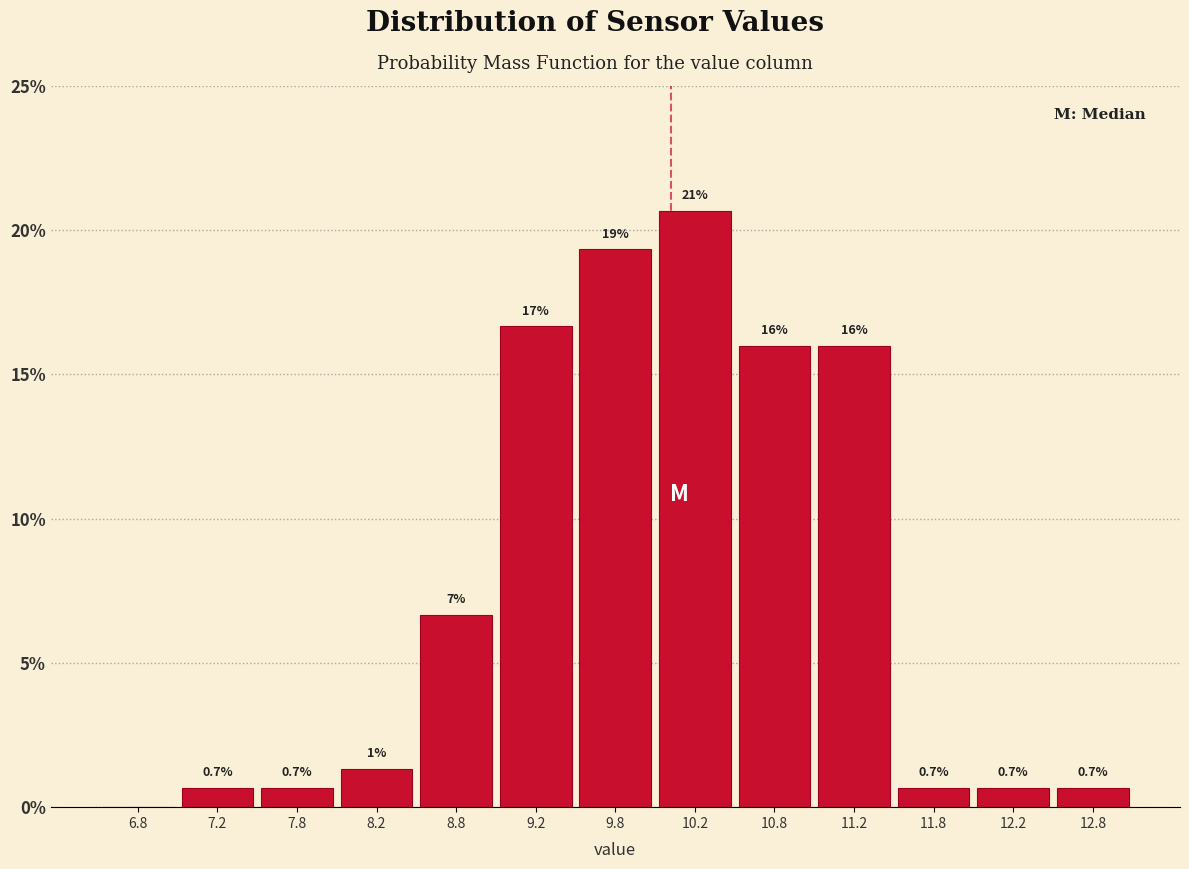

Which range on the x-axis has the tallest bar?

10.0 to 10.5